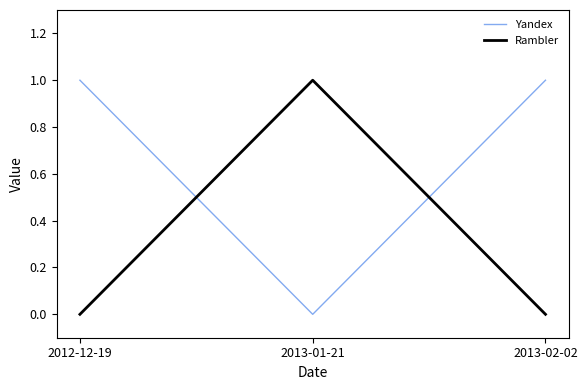

Rank the series by their average value, from highest to lowest.

Yandex, Rambler